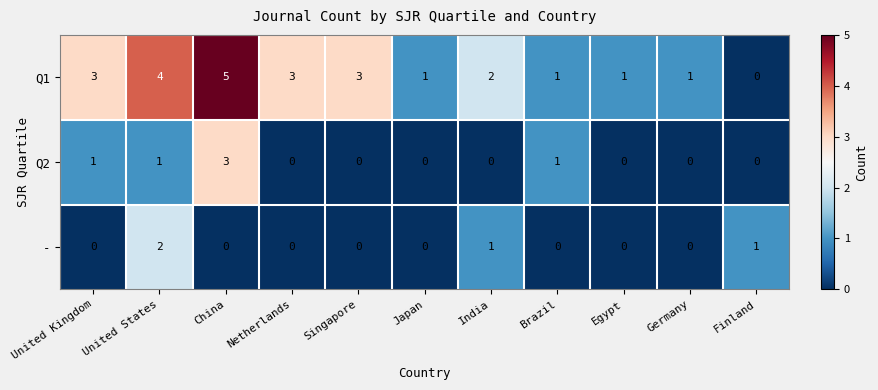

True or false: - has a value of -1 at Egypt.

False